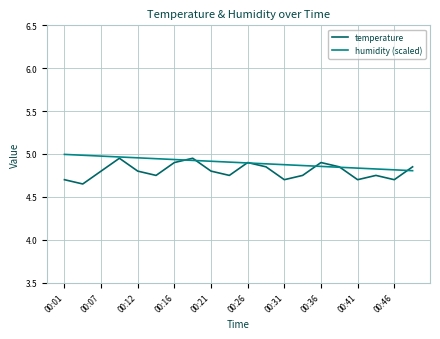

At 00:41, list the series in order from largest to smallest.

humidity (scaled), temperature